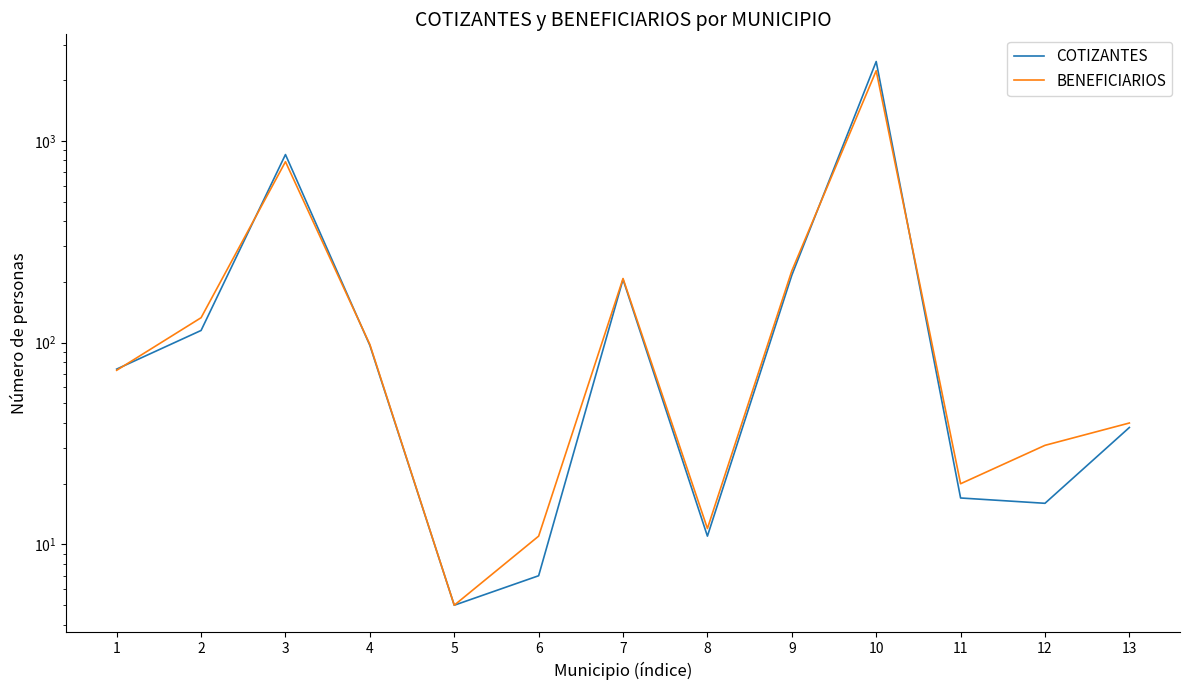

What is the average value of the COTIZANTES series?

318